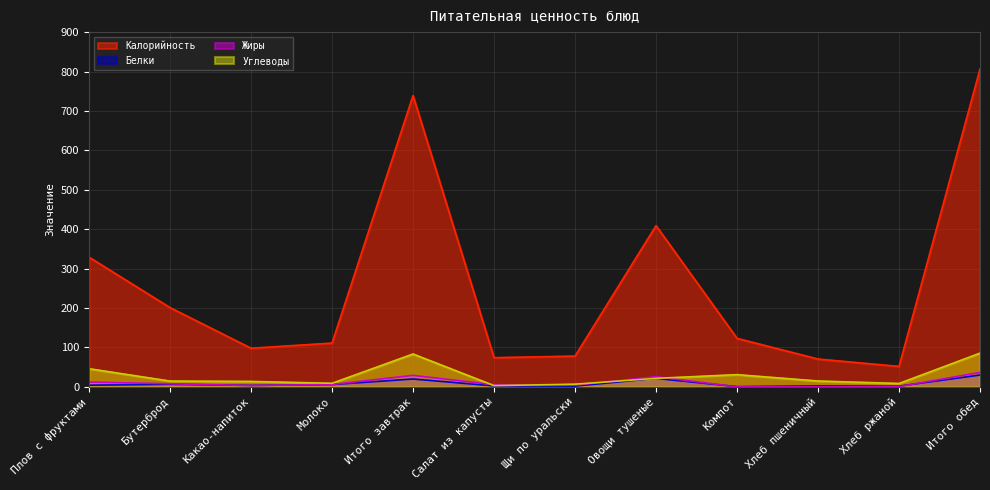

In Углеводы, how many points are lower than both neighbors (excluding endpoints)?

3